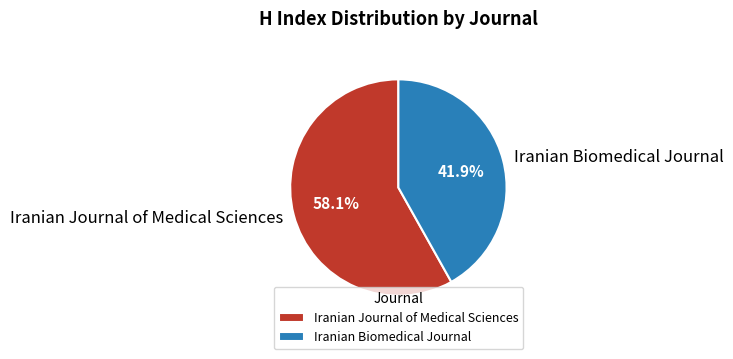

How many segments does this pie chart have?

2